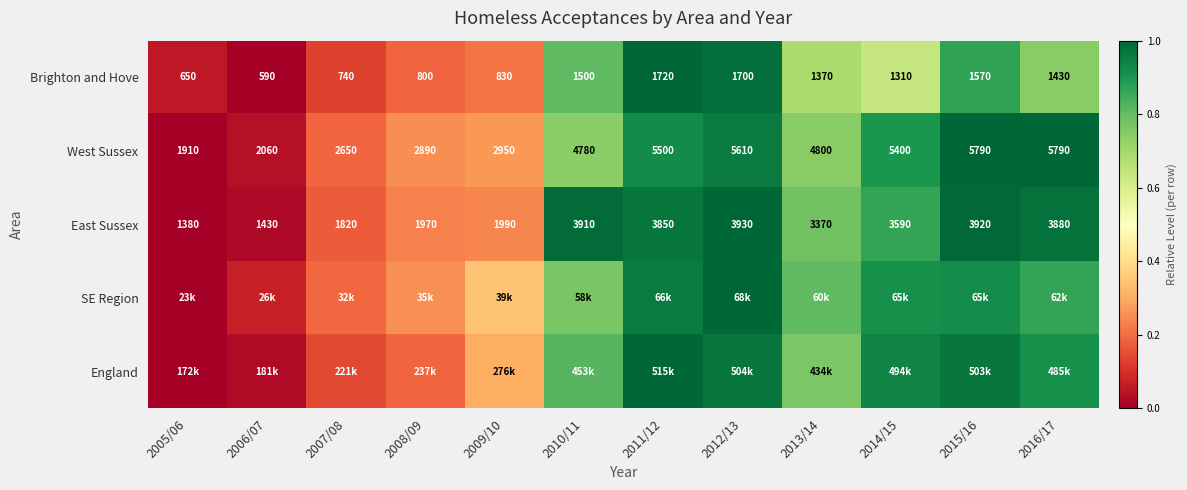

List the labels in order of West Sussex value, largest first.

2015/16, 2016/17, 2012/13, 2011/12, 2014/15, 2013/14, 2010/11, 2009/10, 2008/09, 2007/08, 2006/07, 2005/06